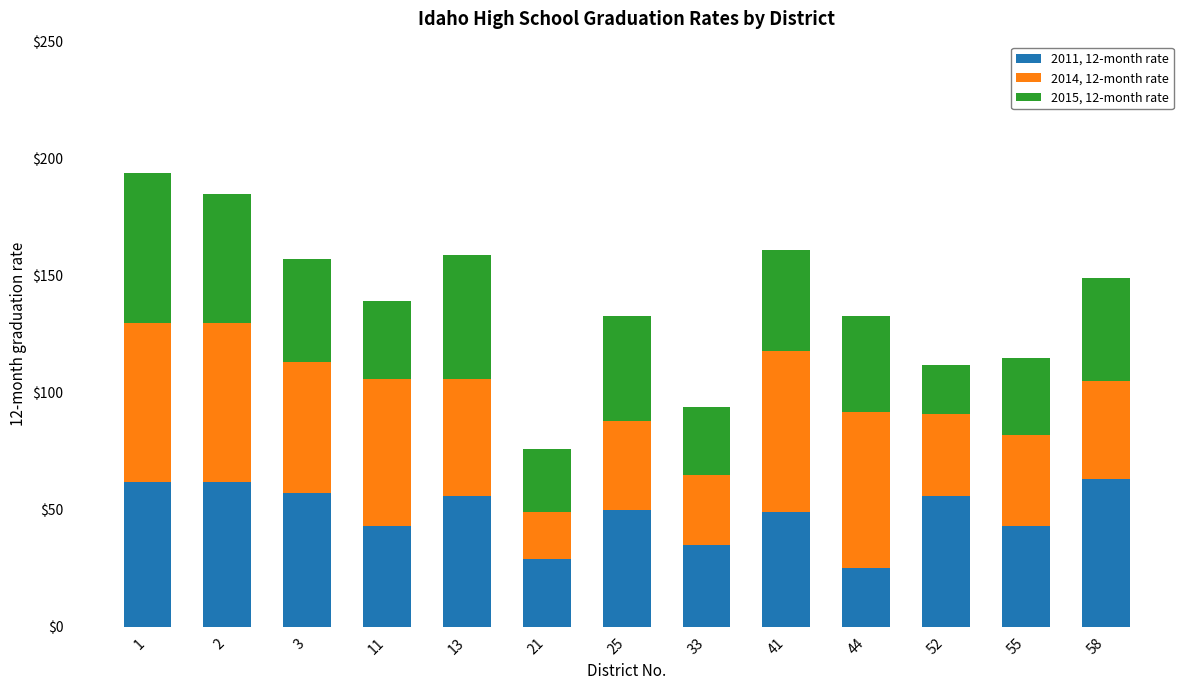

What is the average value of the 2011, 12-month rate series?

48